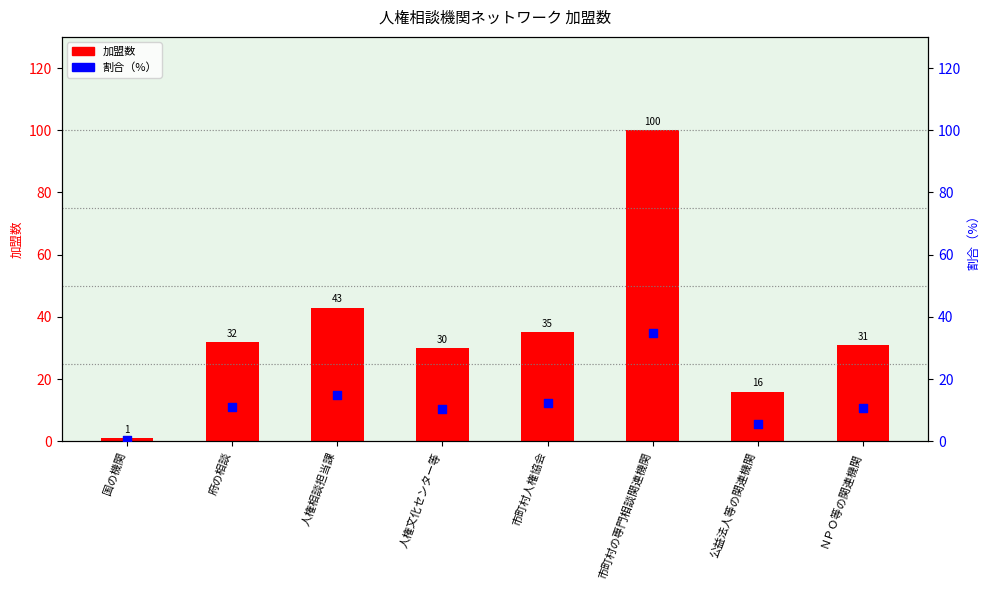

What are all the series names shown in the legend?

加盟数, 割合（%）